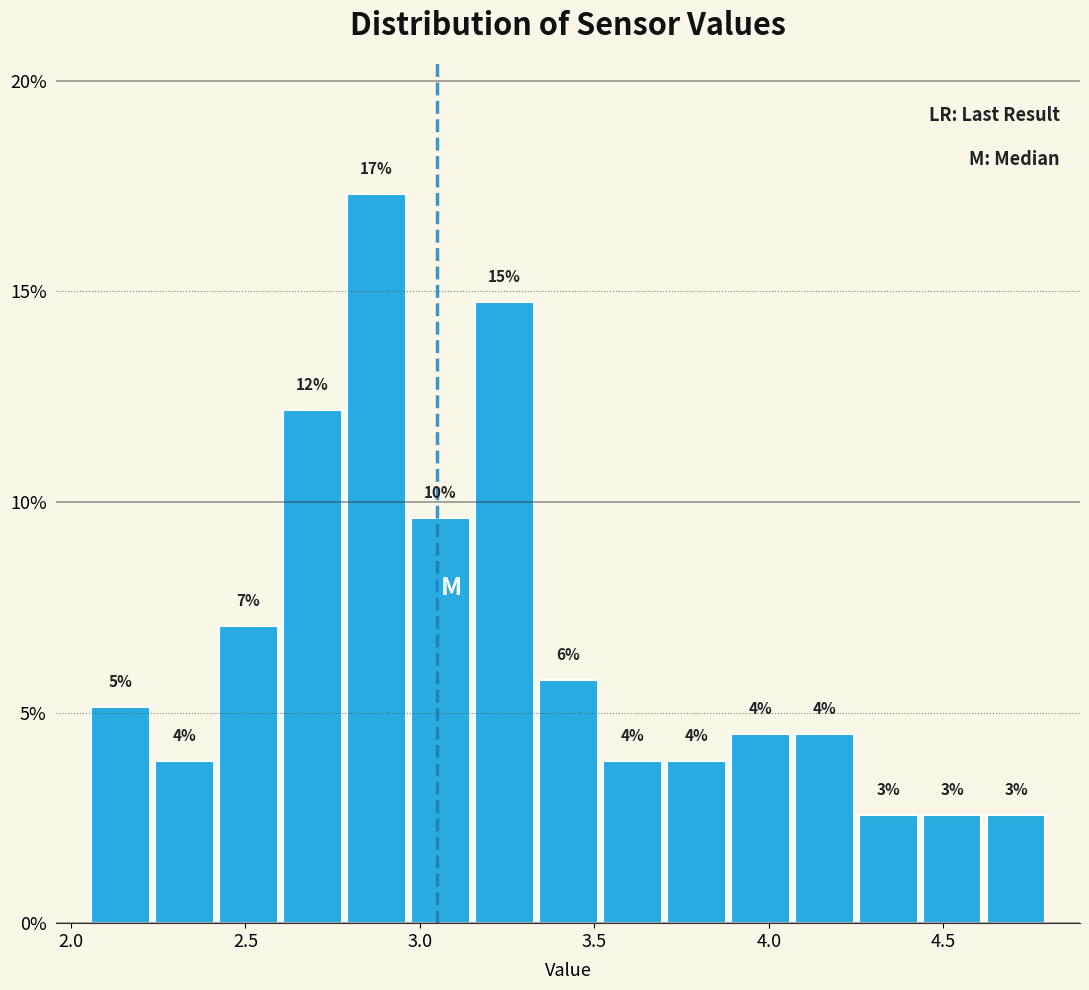

Around what value on the x-axis is the tallest bar? Give the approximate position of its centre, as read against the axis.

2.90